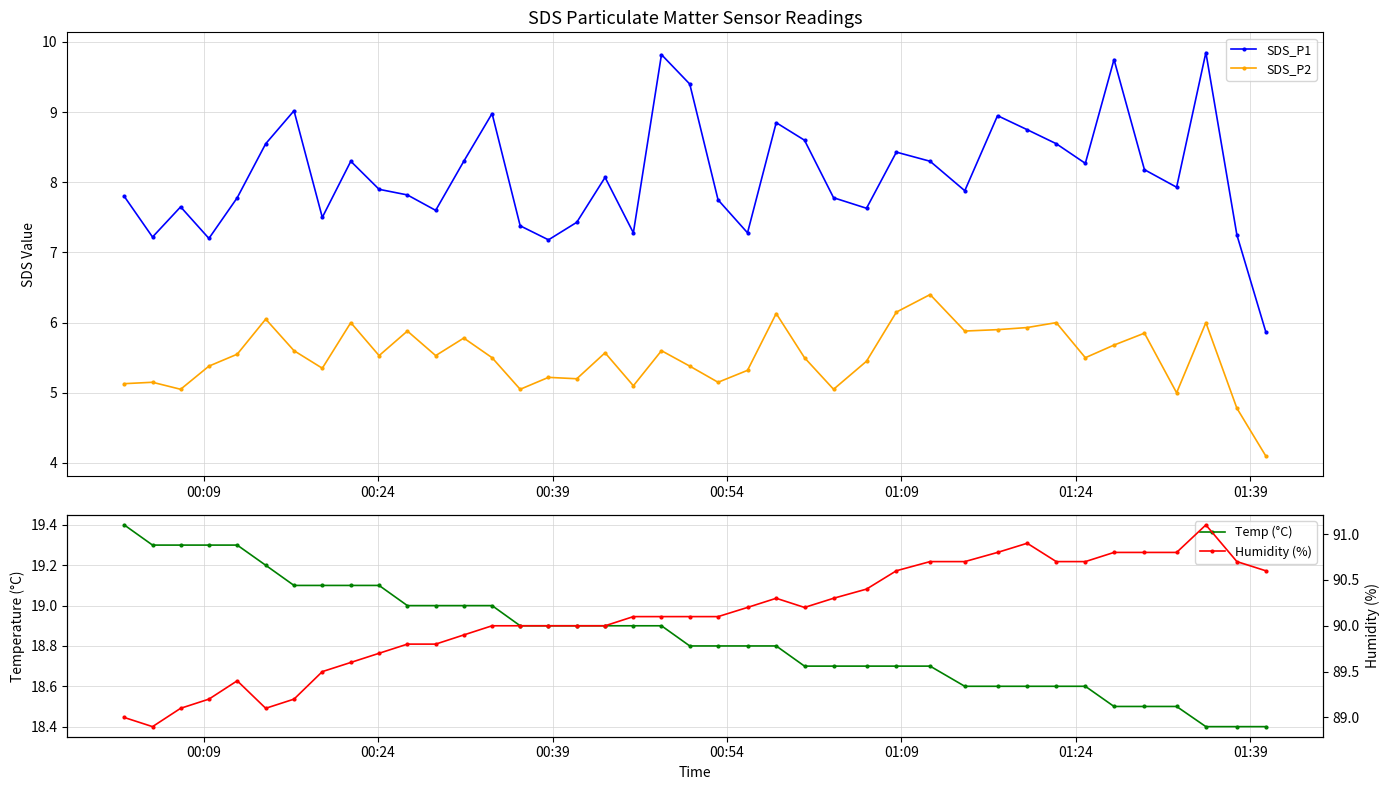

What is the value of the SDS_P2 point at the 40th from the left?

4.1